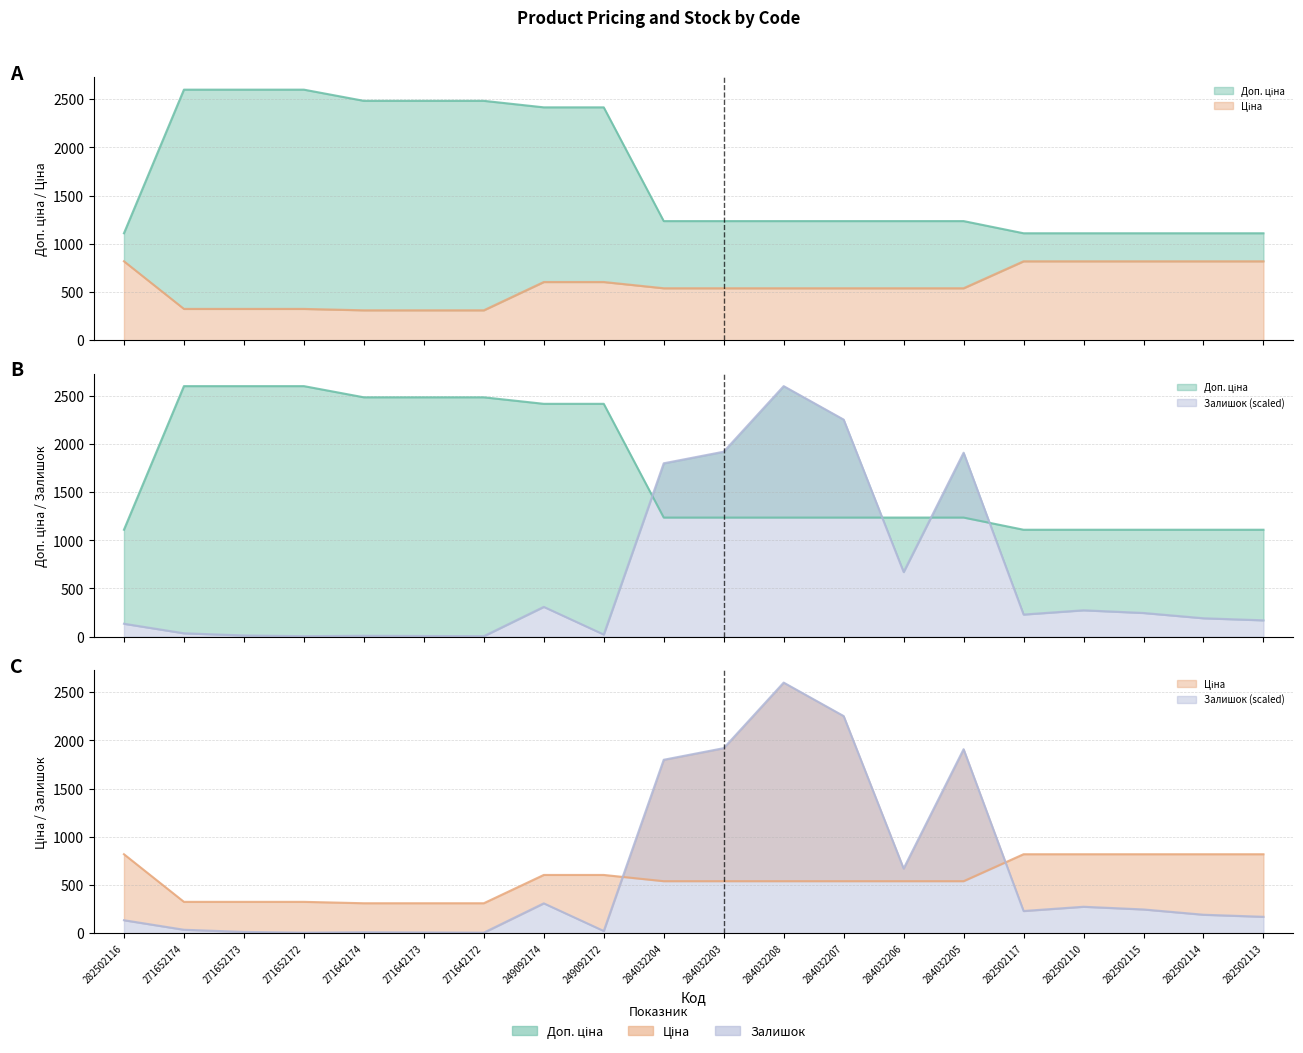

The value of Залишок at 271642174 is 6.5. True or false?

False